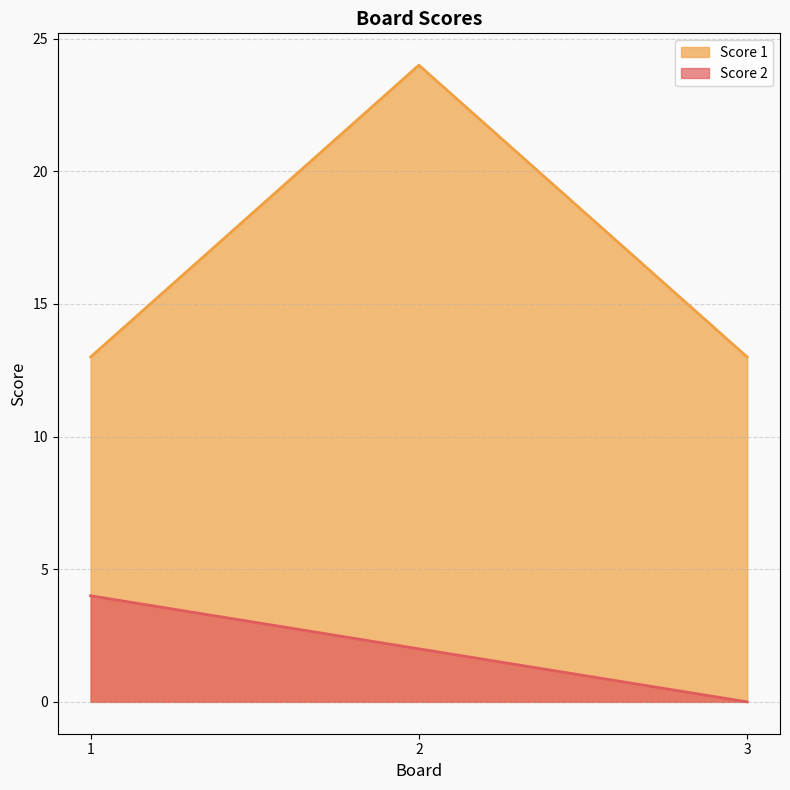

List the series in order of their overall mean, highest first.

Score 1, Score 2